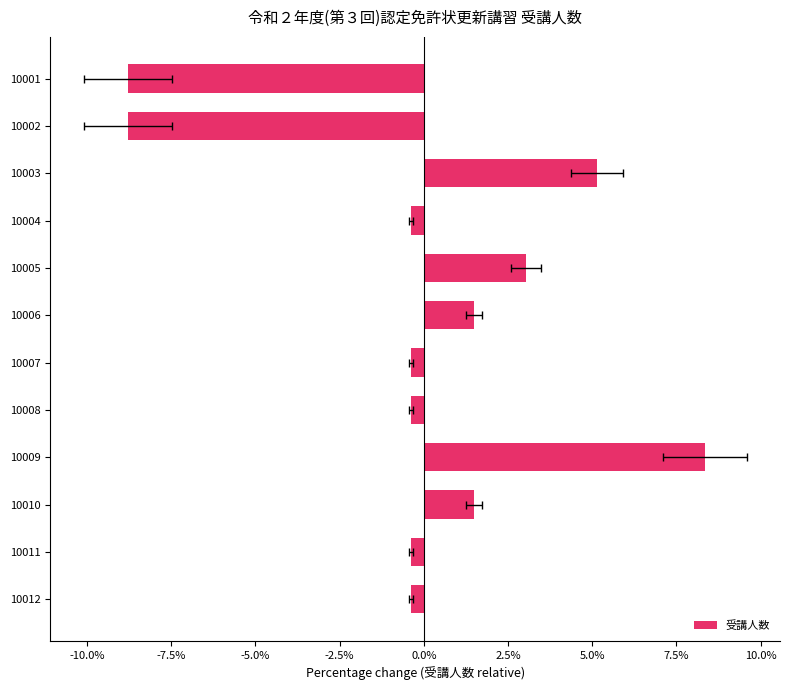

The value at 10003 is 6.8. True or false?

False